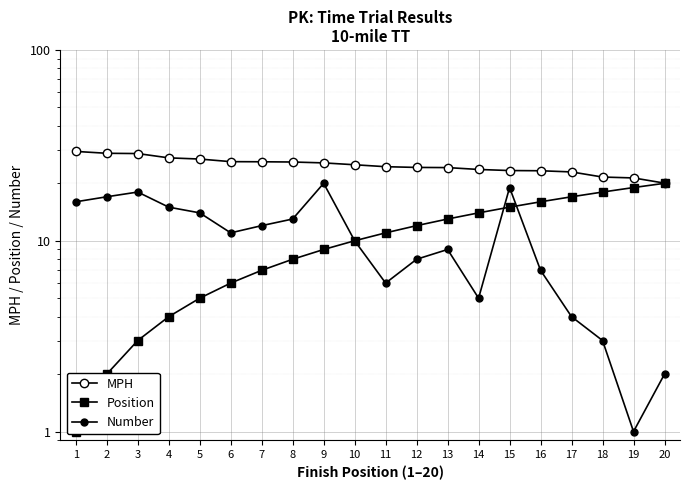

How many values in the Position series are below 11?

10